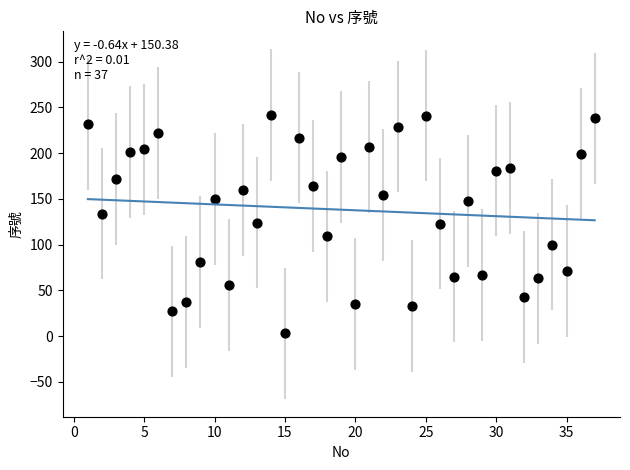

What is the range of X values (max minus min)?

36